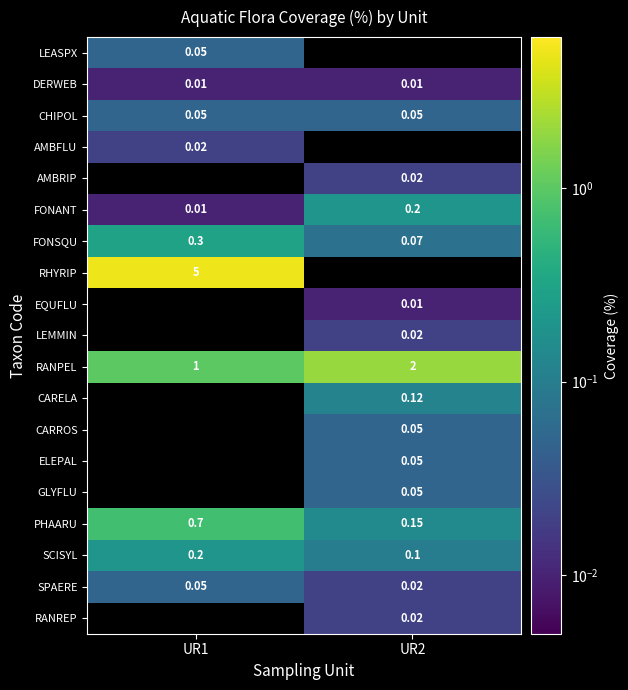

Which series has the largest range (max minus min)?

RANPEL